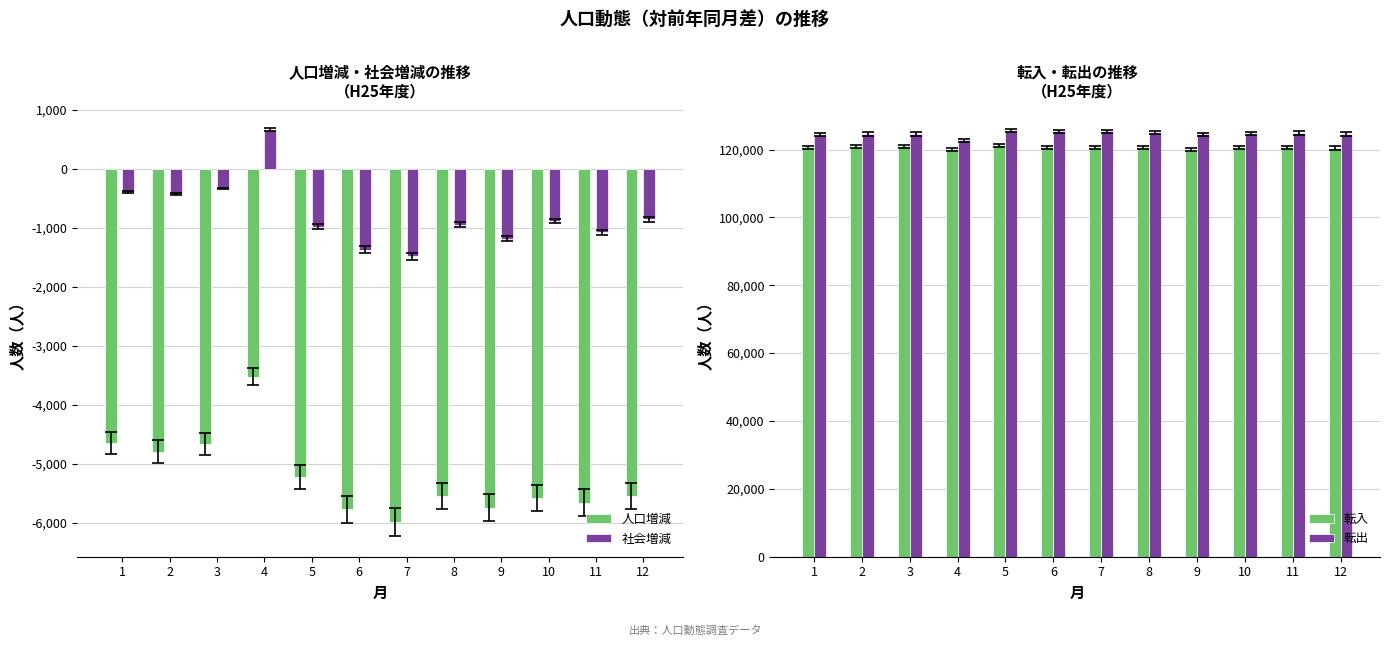

What is the sum of all 社会増減 values?

-9270